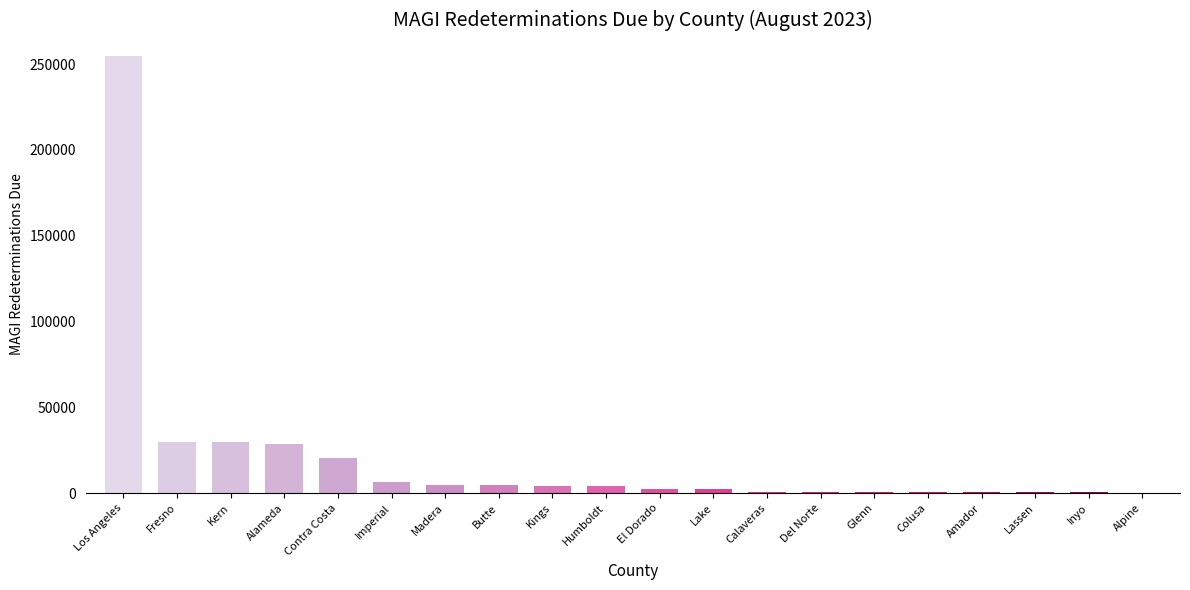

What is the greatest value displayed?

254480